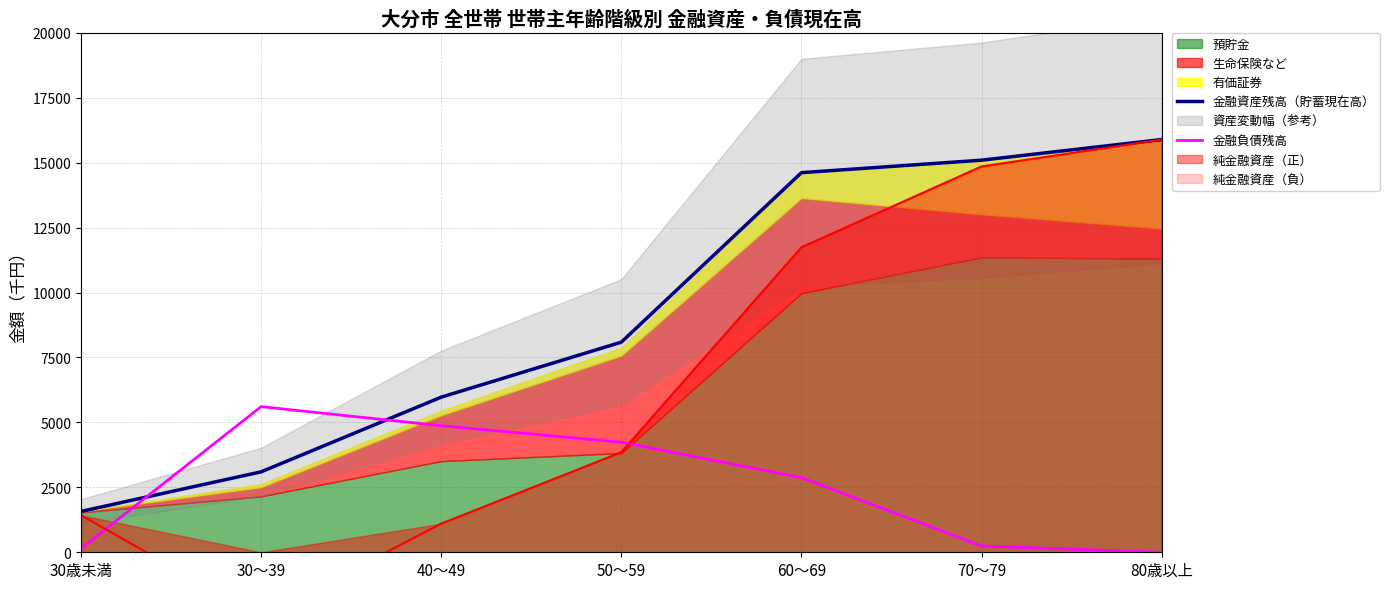

Does the chart display data point markers on the line(s)?

No